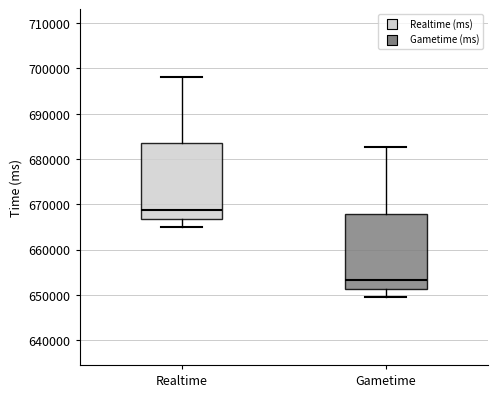

Reading left to right, transcribe this box plot: for each box, give where its median line is, the range the box spans, and where its two whiskers end, as read against the y-axis. The values are not printed on the chart, so give them approximately, as read against the axis.

Realtime: median 669000, box 667000 to 683000, whiskers 665000 to 698000
Gametime: median 653000, box 651000 to 668000, whiskers 650000 to 683000